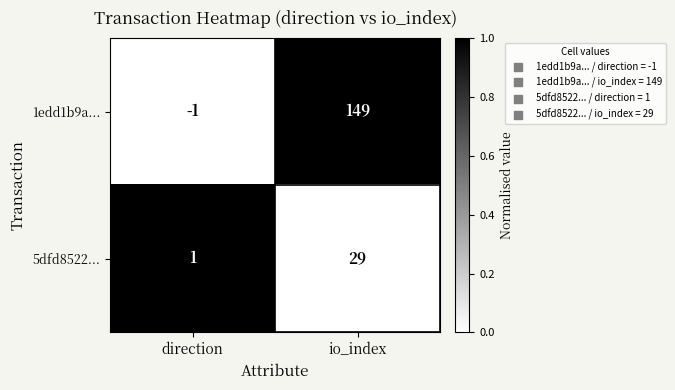

At which label is 1edd1b9a... closest to 74?

direction